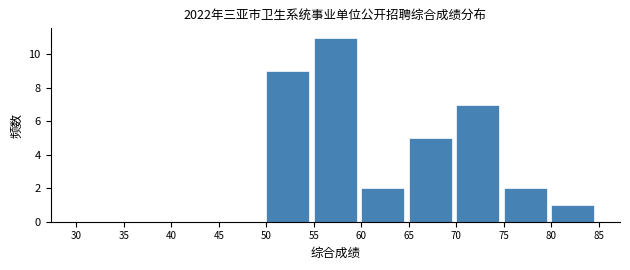

Reading left to right, transcribe this chart: for each bar, give the range it covers on the x-axis and its height. The values are not printed on the chart, so give them approximately, as read against the axis.

30 to 35: 0
35 to 40: 0
40 to 45: 0
45 to 50: 0
50 to 55: 9
55 to 60: 11
60 to 65: 2
65 to 70: 5
70 to 75: 7
75 to 80: 2
80 to 85: 1